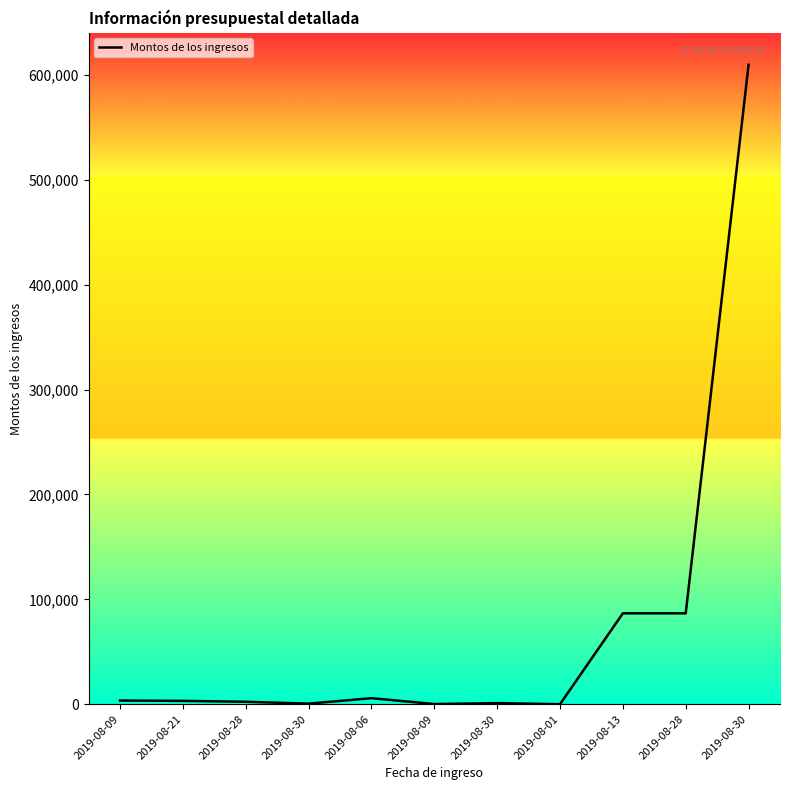

What is the sum of all values?

799801.0